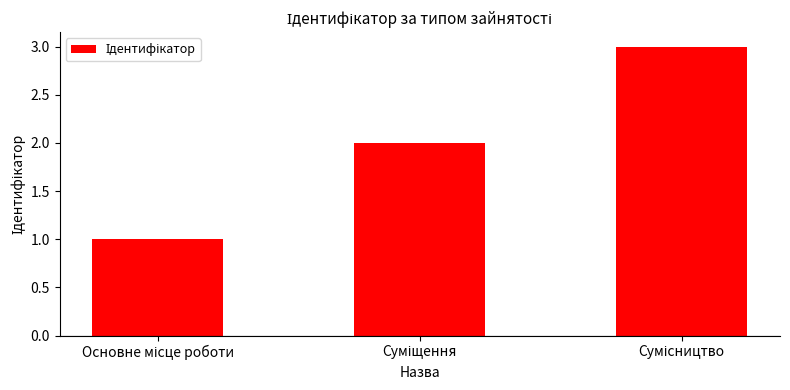

What is the value of the 2nd bar from the left?

2